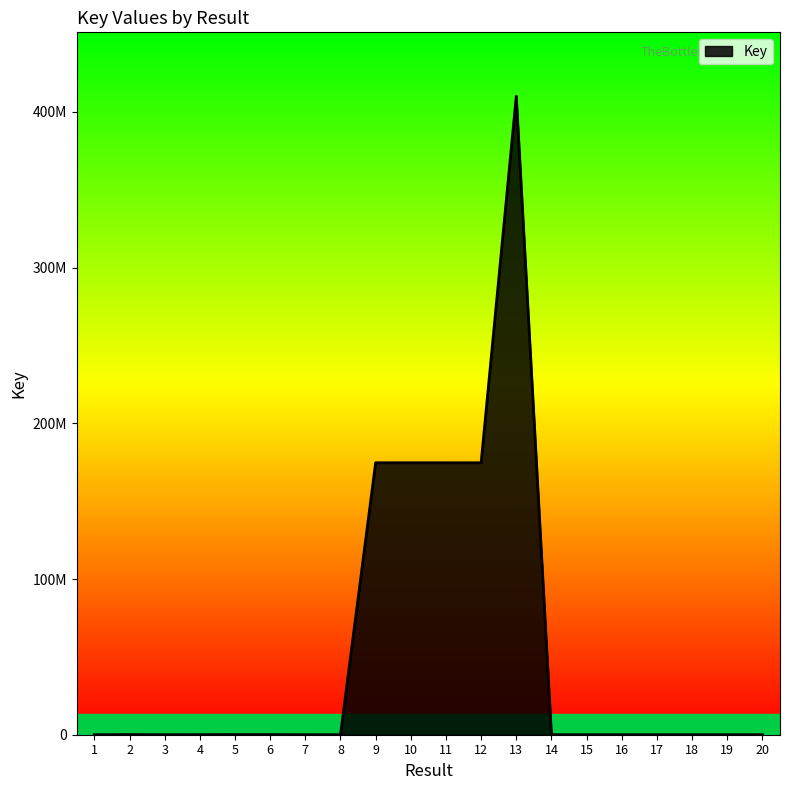

What is the value of the 15th point from the left?

4196